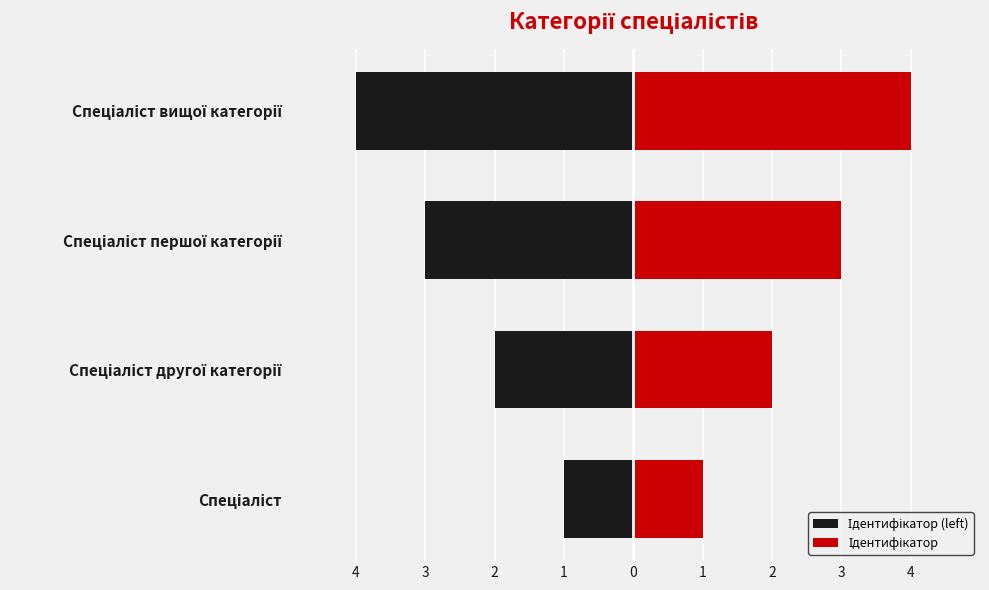

The Ідентифікатор (left) series shows -1 at Спеціаліст вищої категорії. True or false?

False